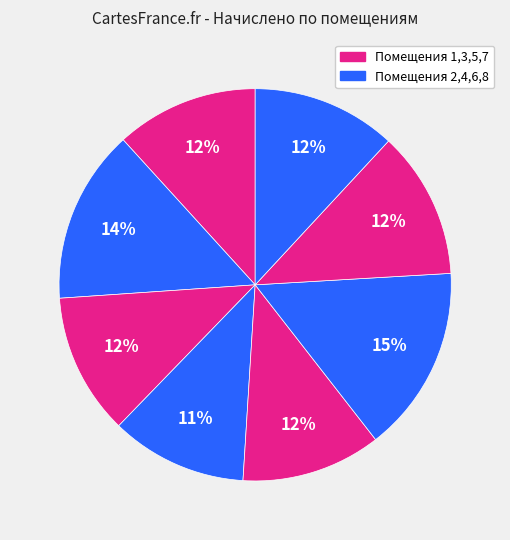

How many slices are in this pie chart?

8